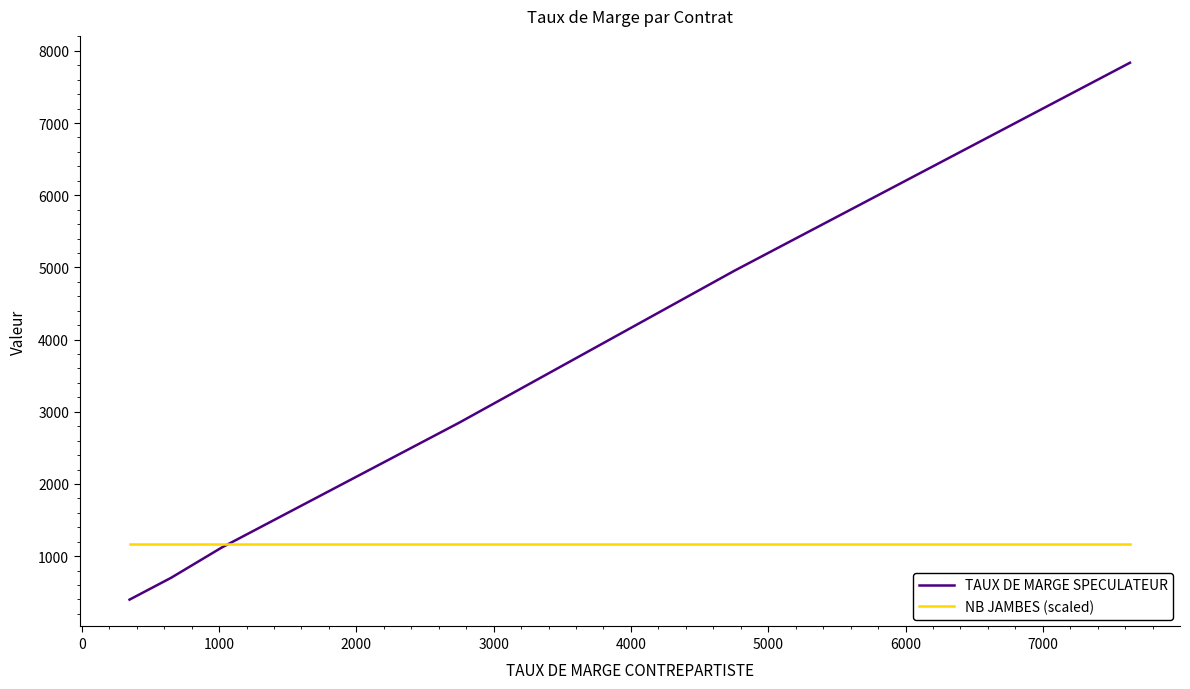

True or false: NB JAMBES (scaled) has more than 0 interior local peaks.

False